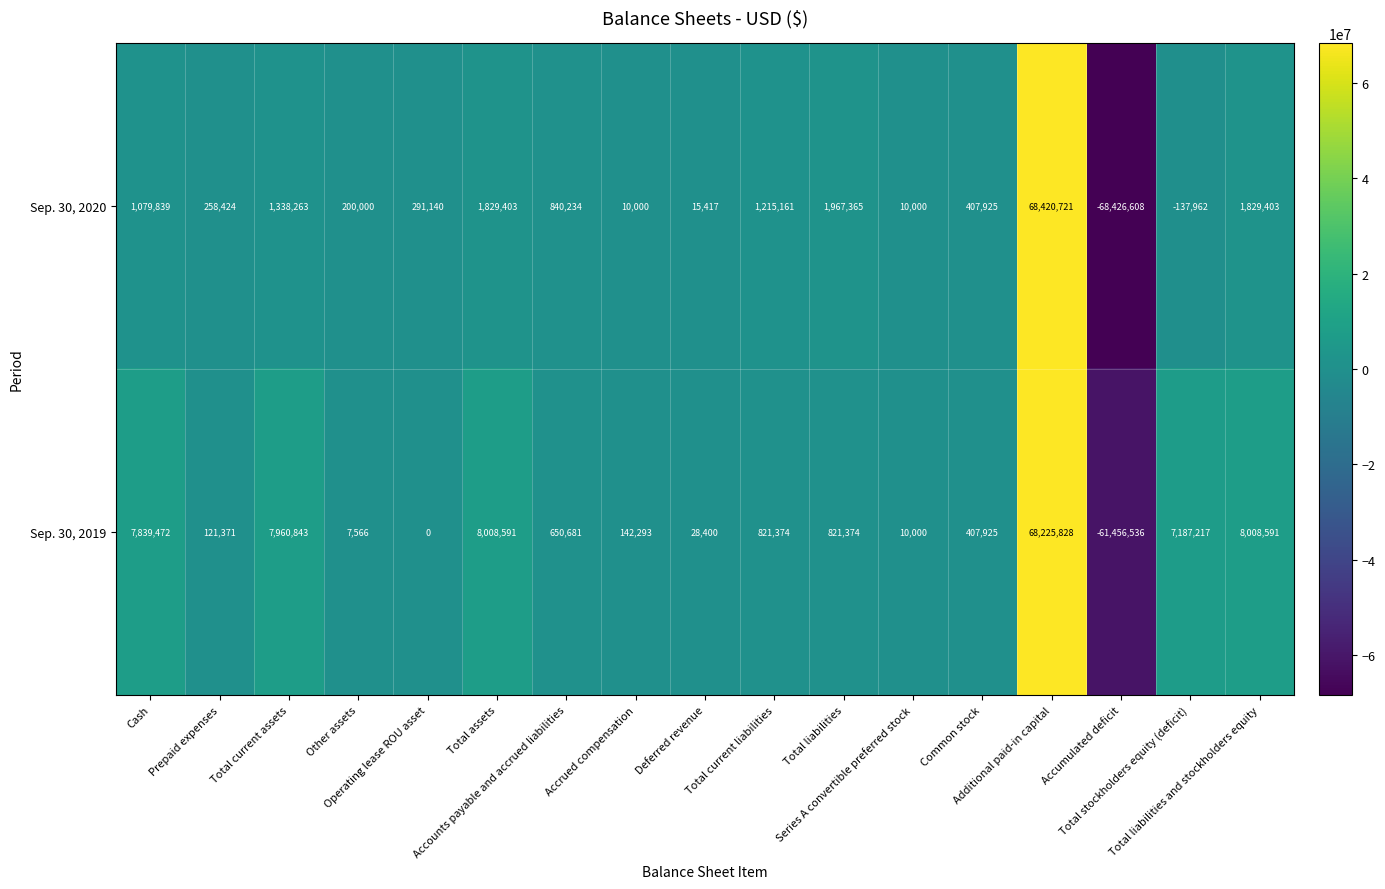

At which category is the sum across all series the highest?

Additional paid-in capital